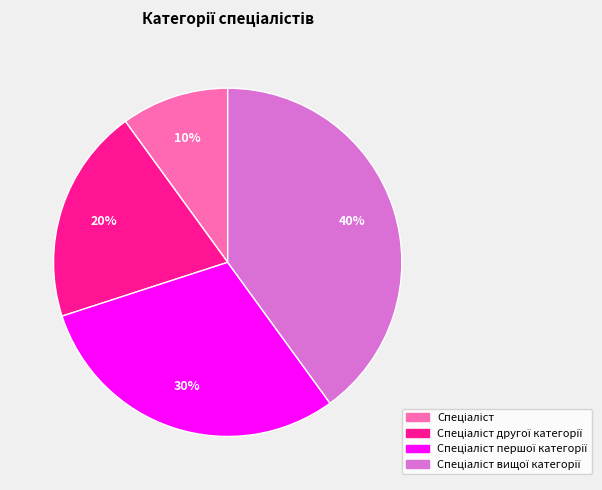

Does any single category account for the majority?

No